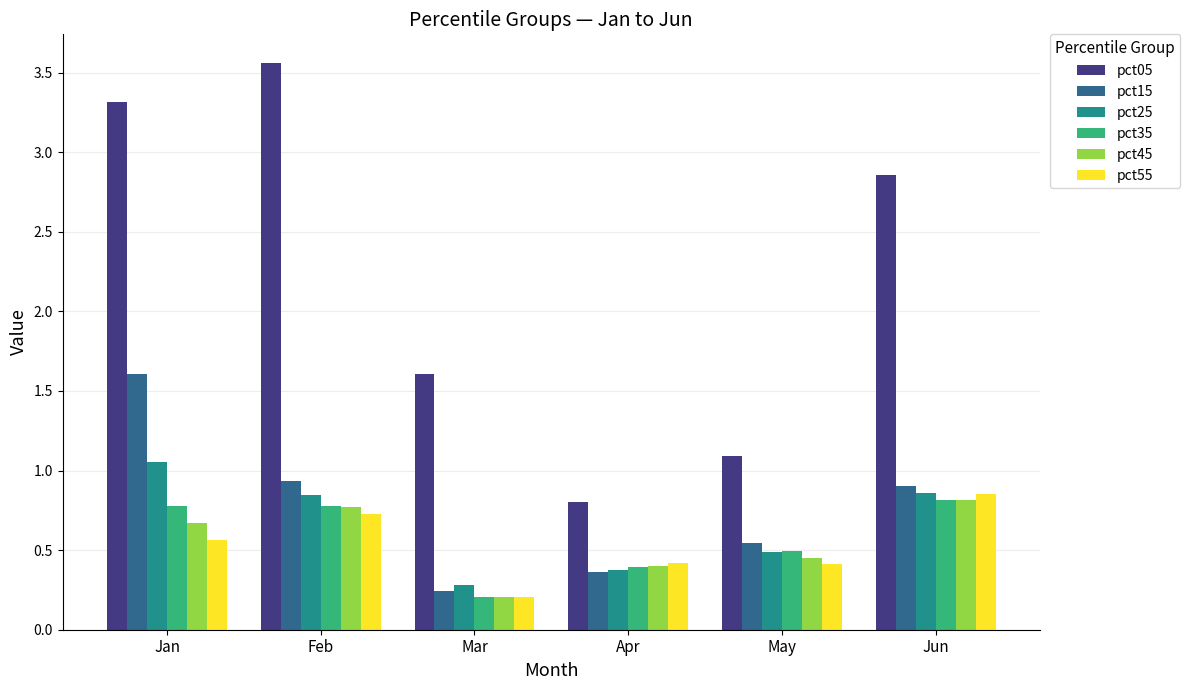

What is the difference between the pct45 values at Jun and May?

0.4